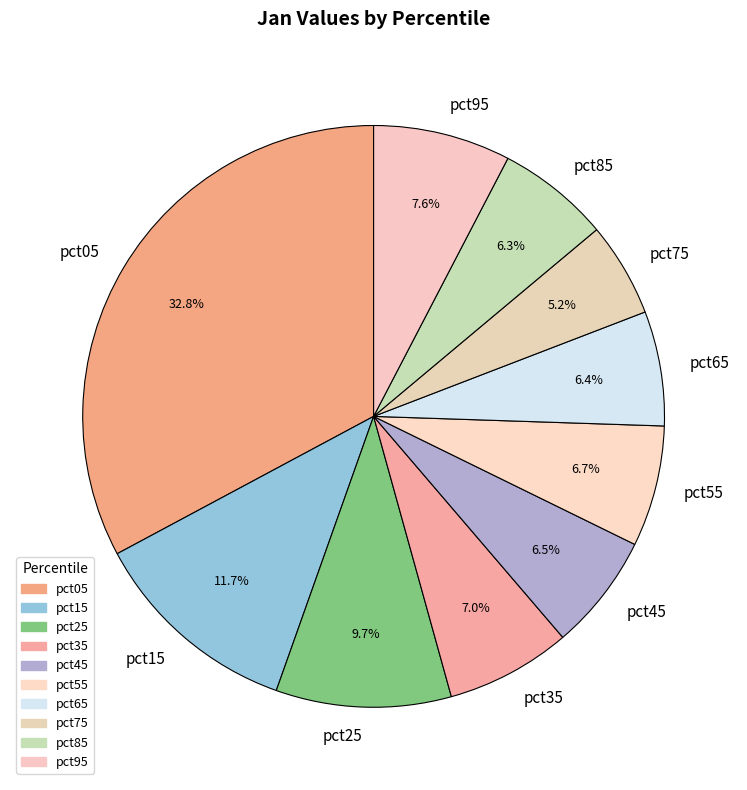

What is the smallest slice in the pie chart?

pct75